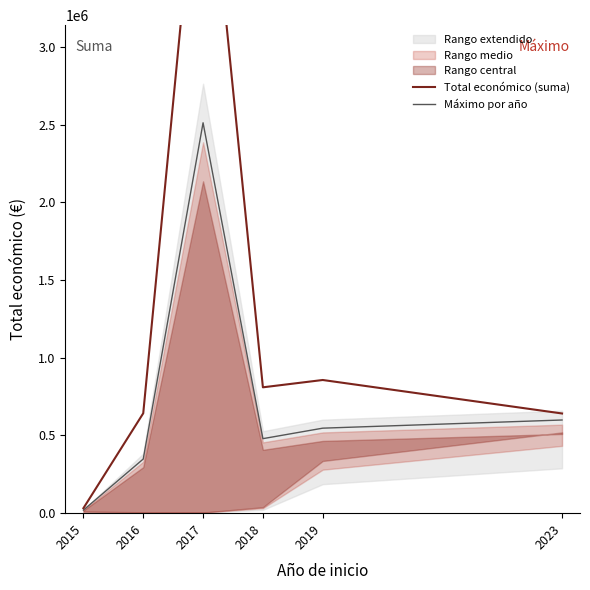

Which category has the highest value across all series?

2017